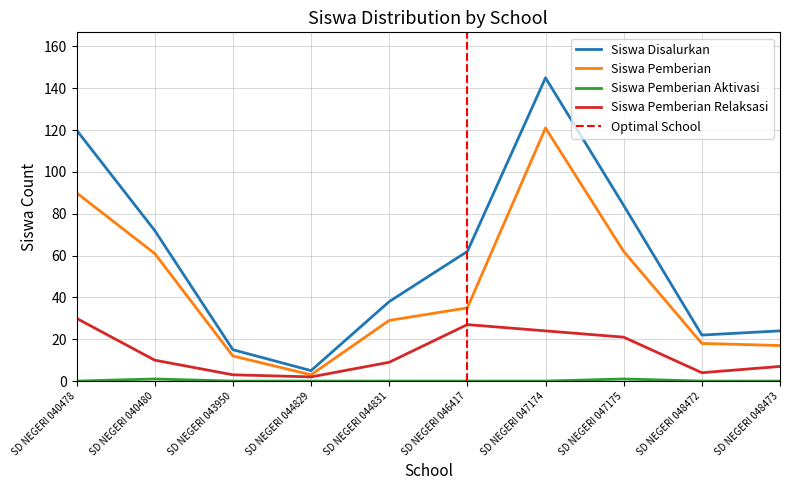

Does the chart display data point markers on the line(s)?

No